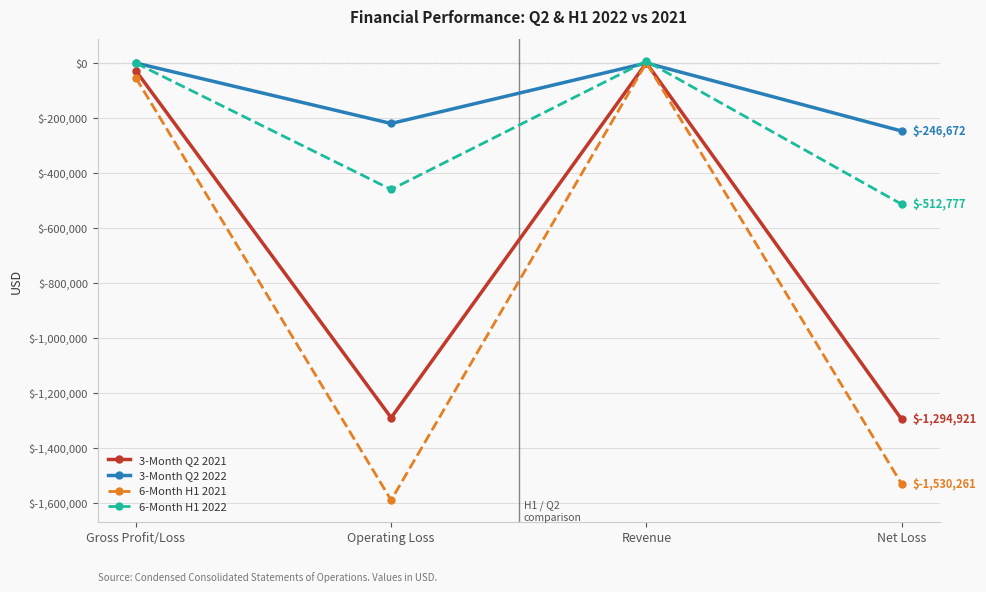

What is the total value across all series at Gross Profit/Loss?

-80733